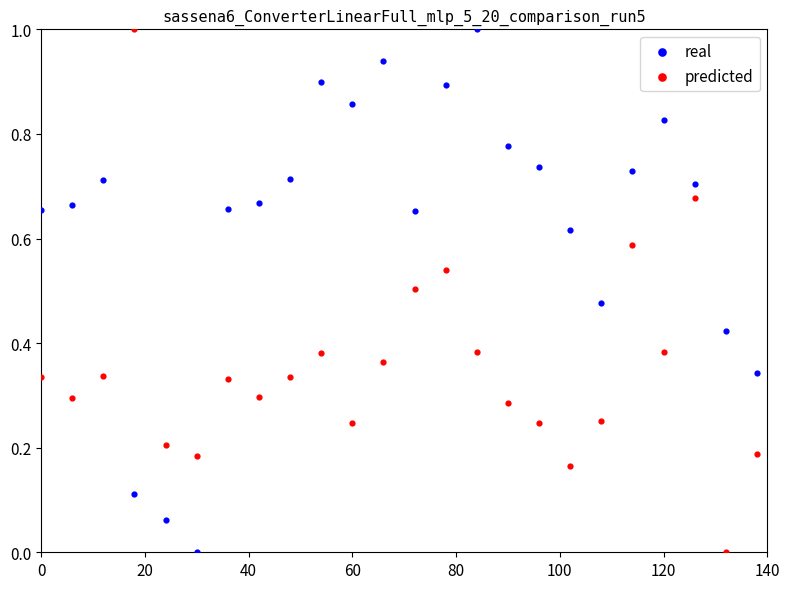

What is the X range (max minus min) for the scatter plot?

138.0